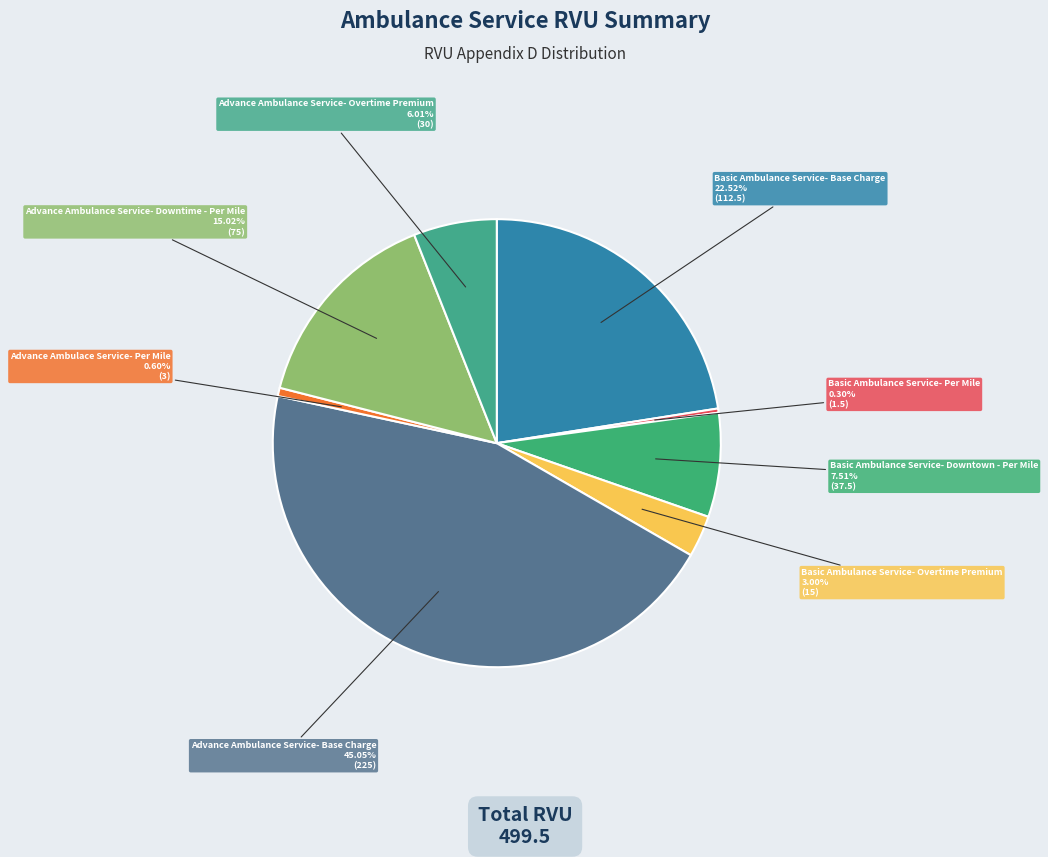

Approximately how many times larger is the value at Advance Ambulace Service- Per Mile compared to Basic Ambulance Service- Overtime Premium?

0.2